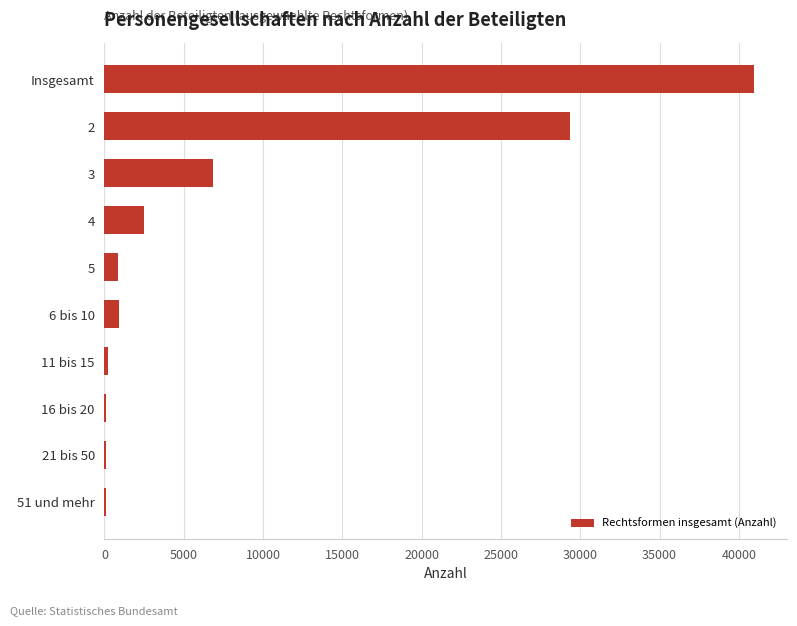

How many distinct data groups are displayed?

1